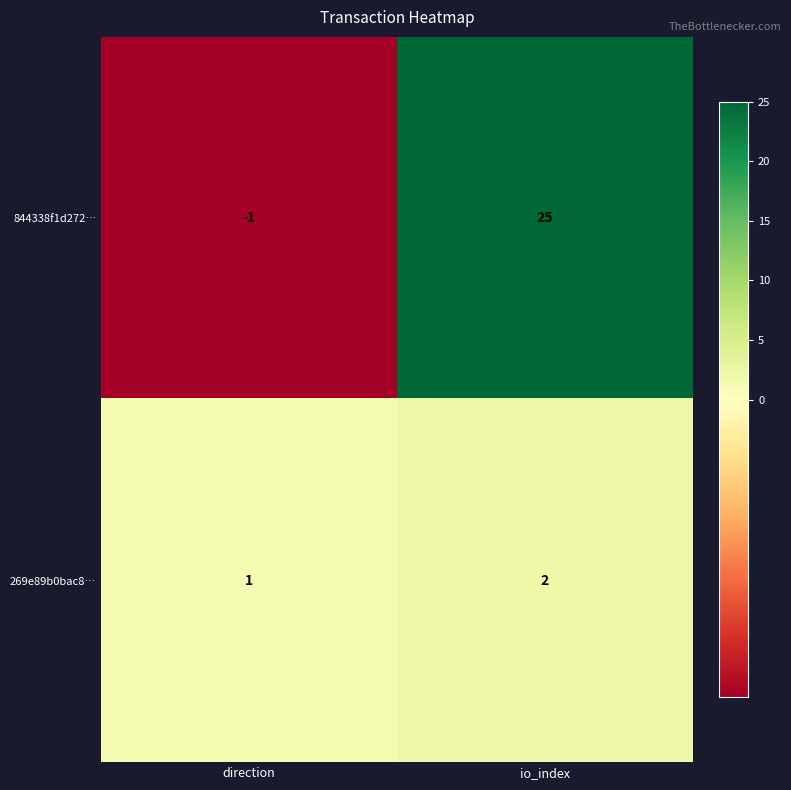

Which series has the widest spread of values?

844338f1d272…